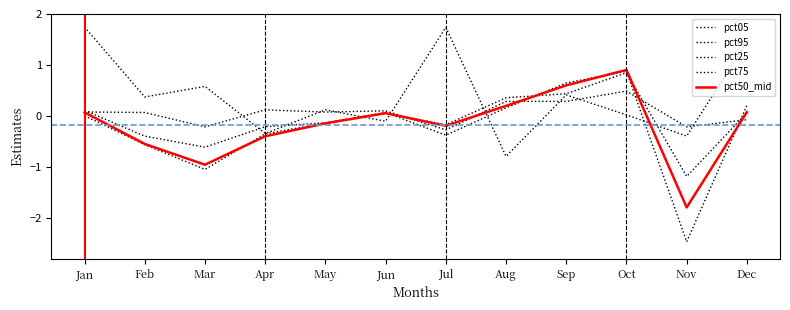

What is the value of the pct50_mid point at the 10th from the left?

0.9